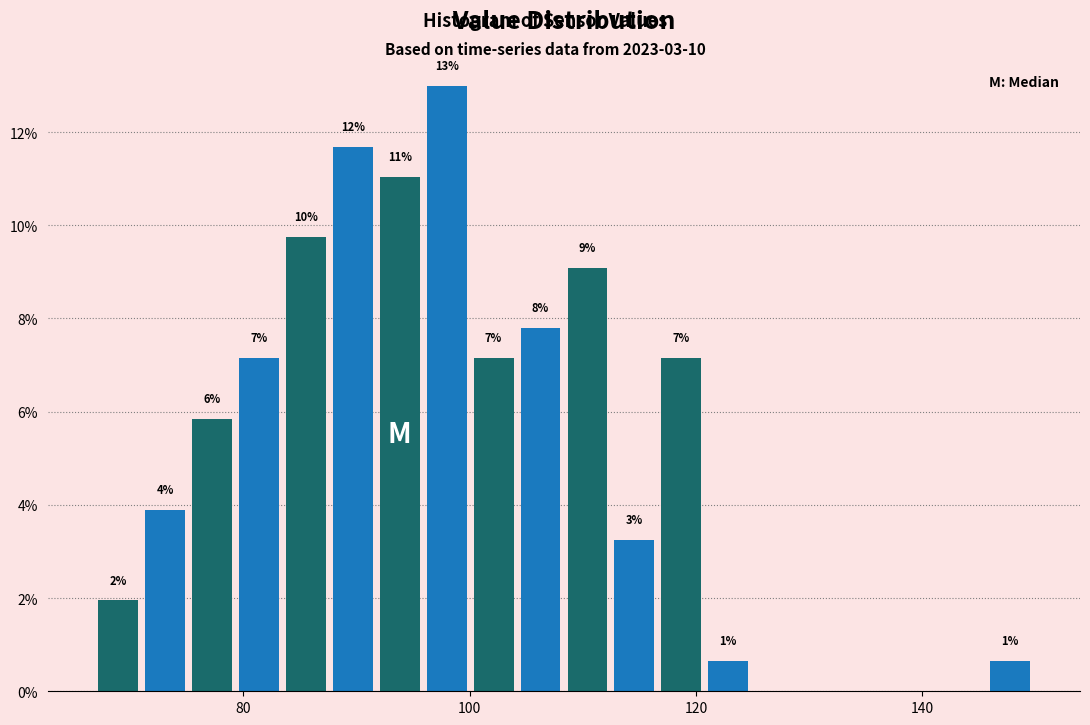

Around what value on the x-axis is the tallest bar? Give the approximate position of its centre, as read against the axis.

98